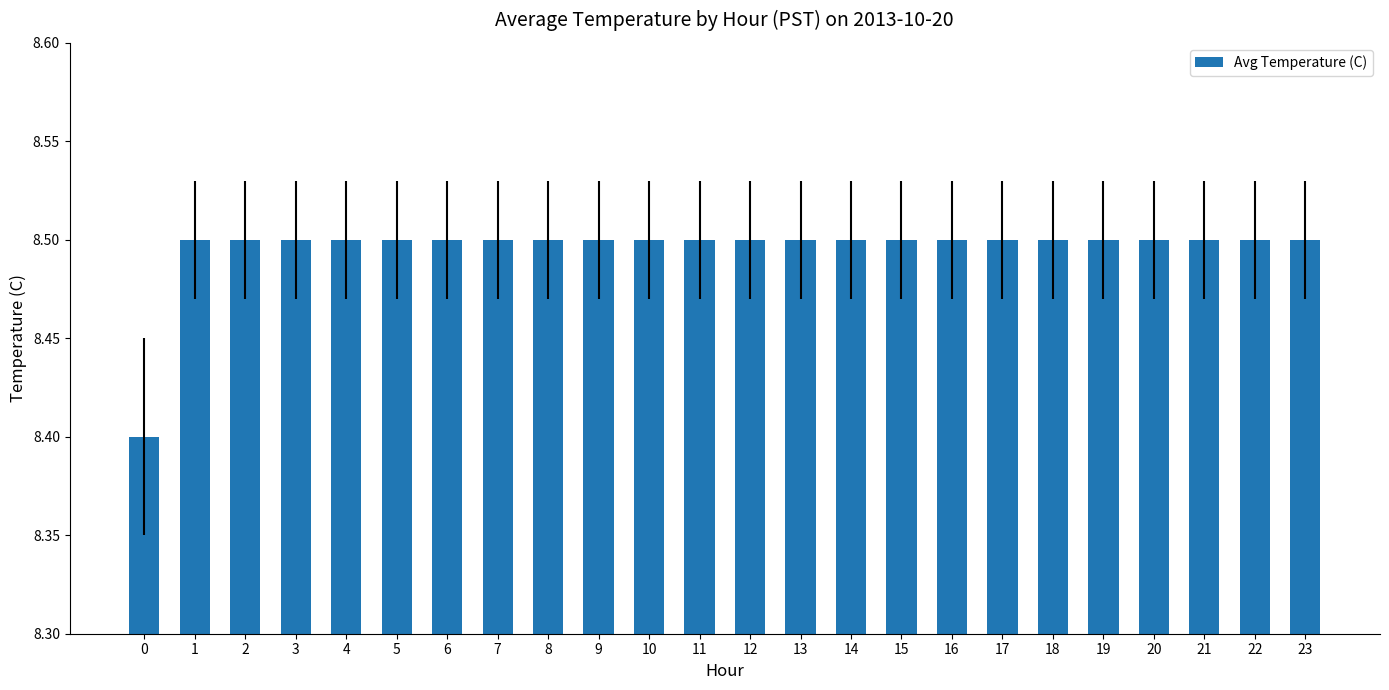

What is the approximate value at 4?

8.5